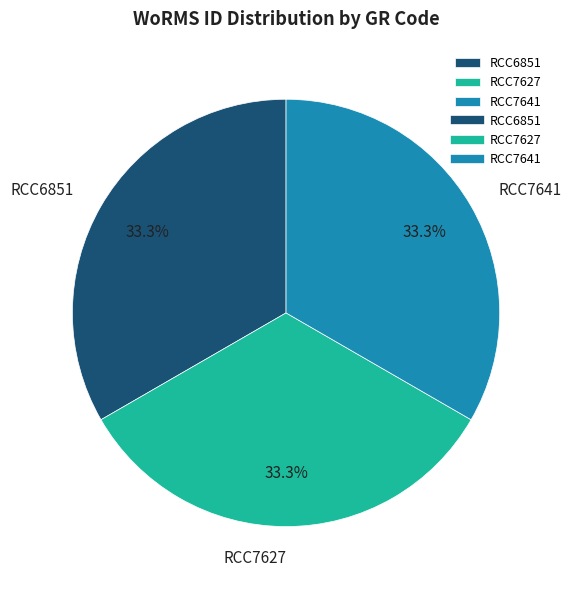

Does RCC6851 represent more than half of the total?

No